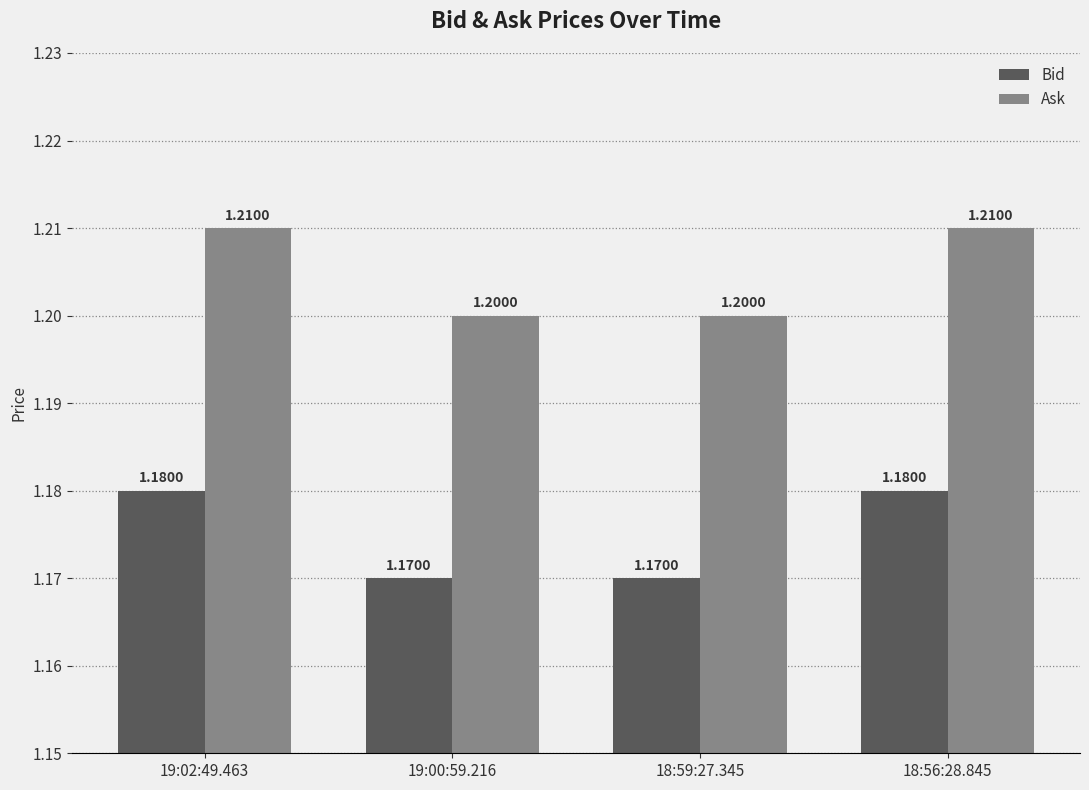

Rank the series by their maximum value, from highest to lowest.

Ask, Bid